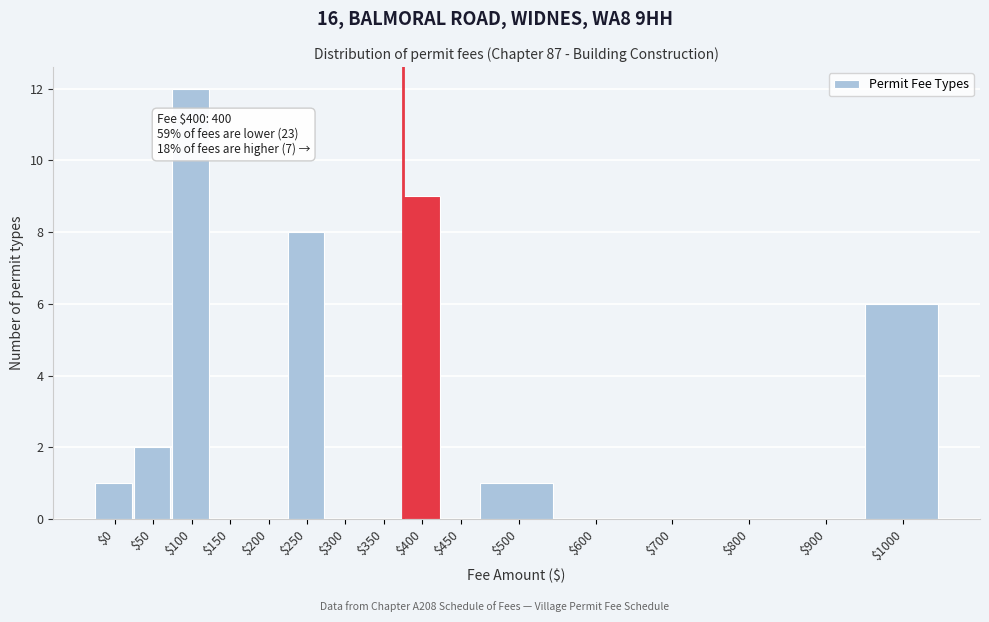

What is the approximate value at $400?

9